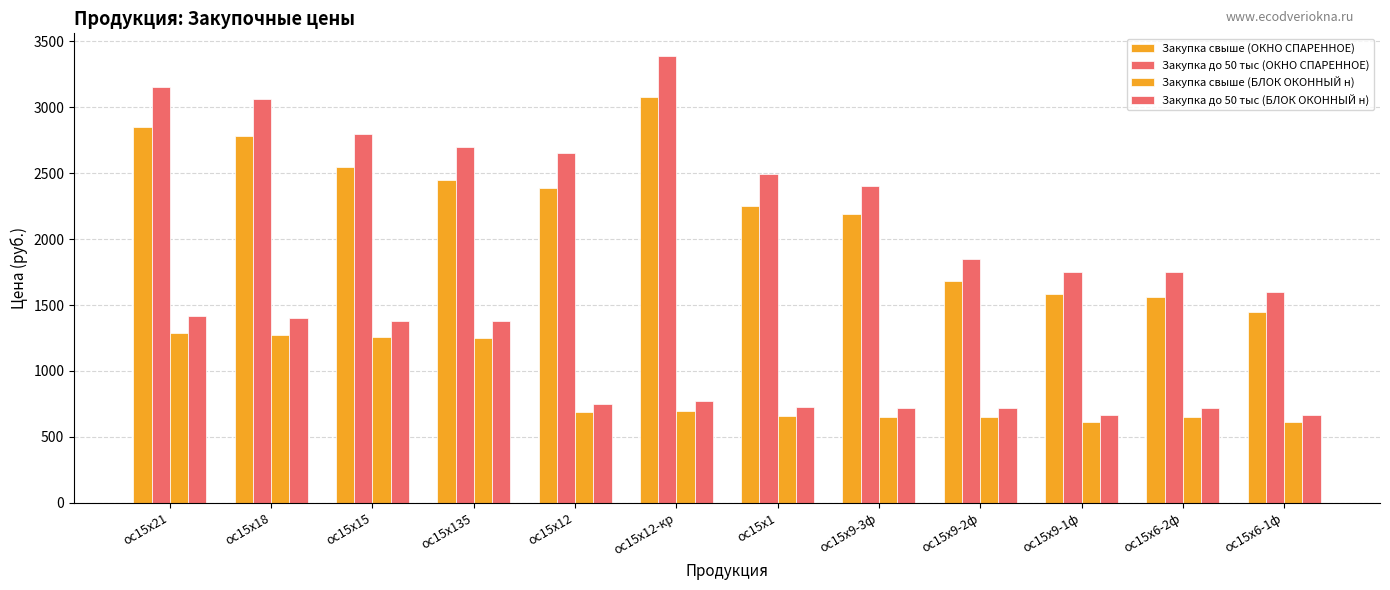

Reading left to right, transcribe all the data shown in this chart.

Закупка свыше (ОКНО СПАРЕННОЕ): ос15х21=2850	ос15х18=2780	ос15х15=2550	ос15х135=2450	ос15х12=2390	ос15х12-кр=3080	ос15х1=2250	ос15х9-3ф=2190	ос15х9-2ф=1680	ос15х9-1ф=1580	ос15х6-2ф=1560	ос15х6-1ф=1450
Закупка до 50 тыс (ОКНО СПАРЕННОЕ): ос15х21=3150	ос15х18=3060	ос15х15=2800	ос15х135=2700	ос15х12=2650	ос15х12-кр=3390	ос15х1=2490	ос15х9-3ф=2400	ос15х9-2ф=1850	ос15х9-1ф=1750	ос15х6-2ф=1750	ос15х6-1ф=1600
Закупка свыше (БЛОК ОКОННЫЙ н): ос15х21=1290	ос15х18=1270	ос15х15=1260	ос15х135=1250	ос15х12=690	ос15х12-кр=700	ос15х1=660	ос15х9-3ф=650	ос15х9-2ф=650	ос15х9-1ф=610	ос15х6-2ф=650	ос15х6-1ф=610
Закупка до 50 тыс (БЛОК ОКОННЫЙ н): ос15х21=1420	ос15х18=1400	ос15х15=1380	ос15х135=1380	ос15х12=750	ос15х12-кр=770	ос15х1=730	ос15х9-3ф=720	ос15х9-2ф=720	ос15х9-1ф=670	ос15х6-2ф=720	ос15х6-1ф=670